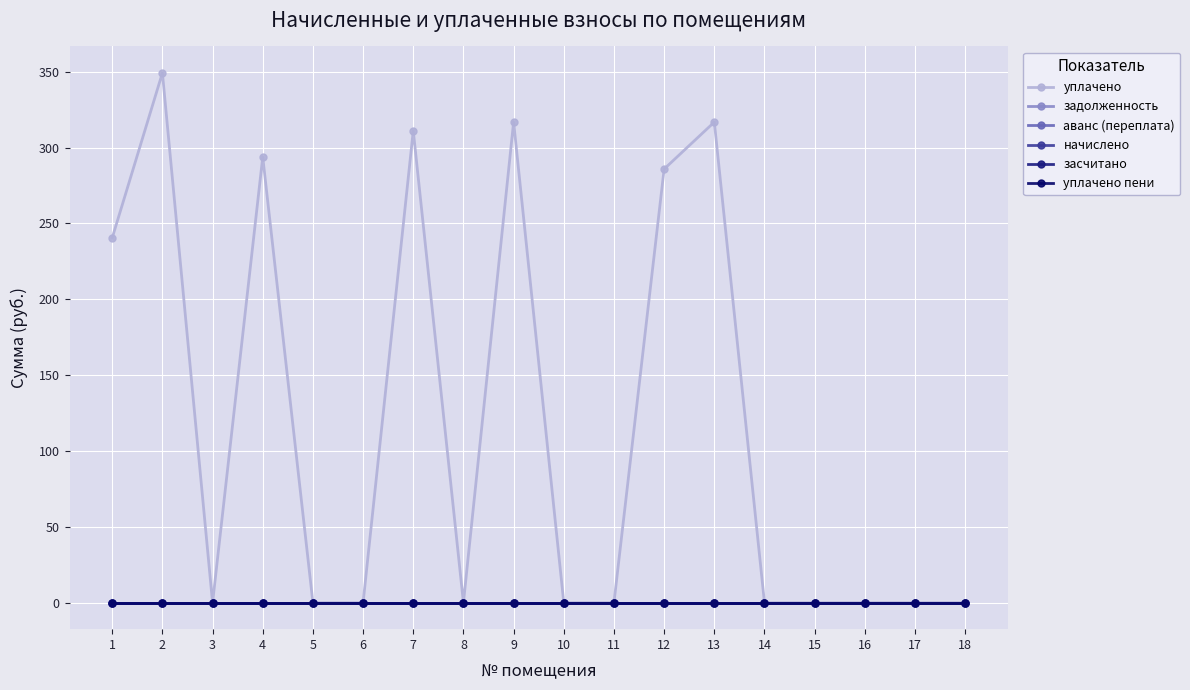

Does the chart have visible grid lines?

Yes